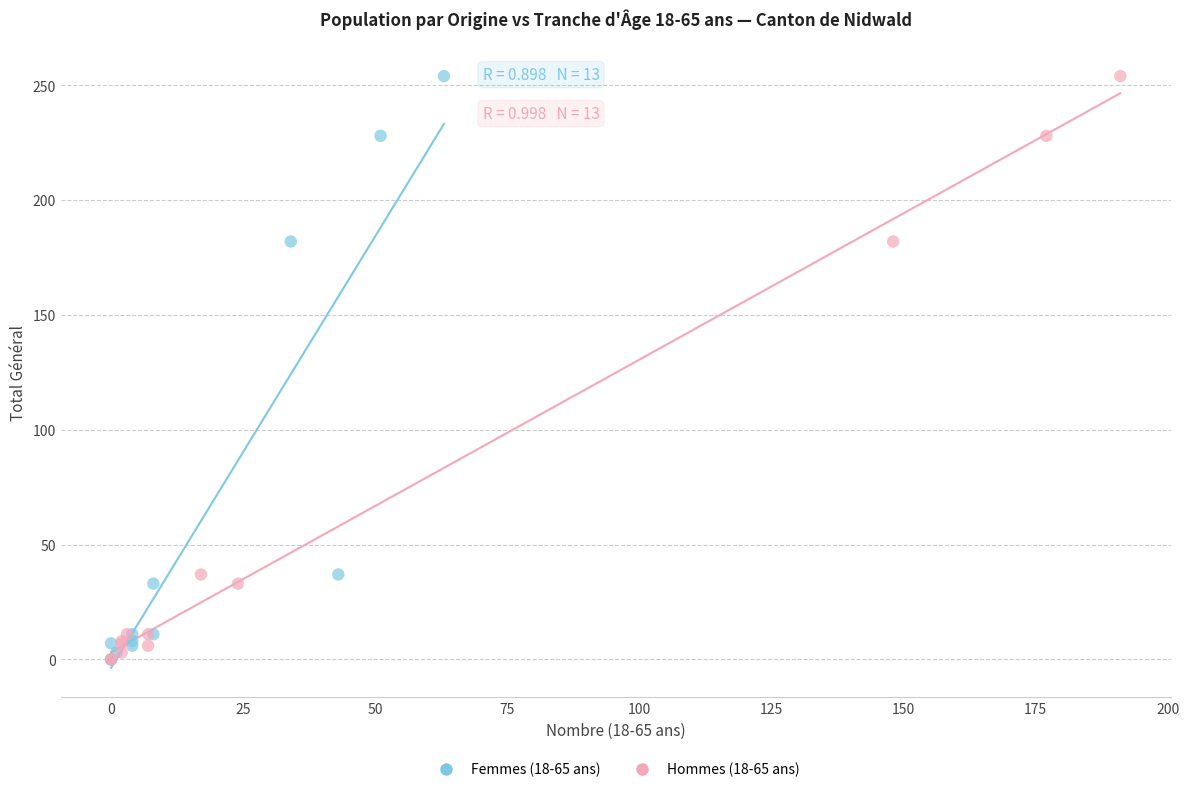

What are all the series names shown in the legend?

Femmes (18-65 ans), Hommes (18-65 ans)